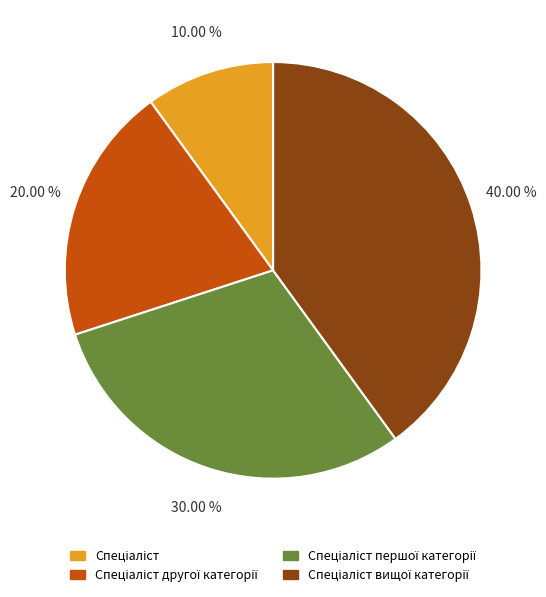

Count the number of slices in the pie.

4